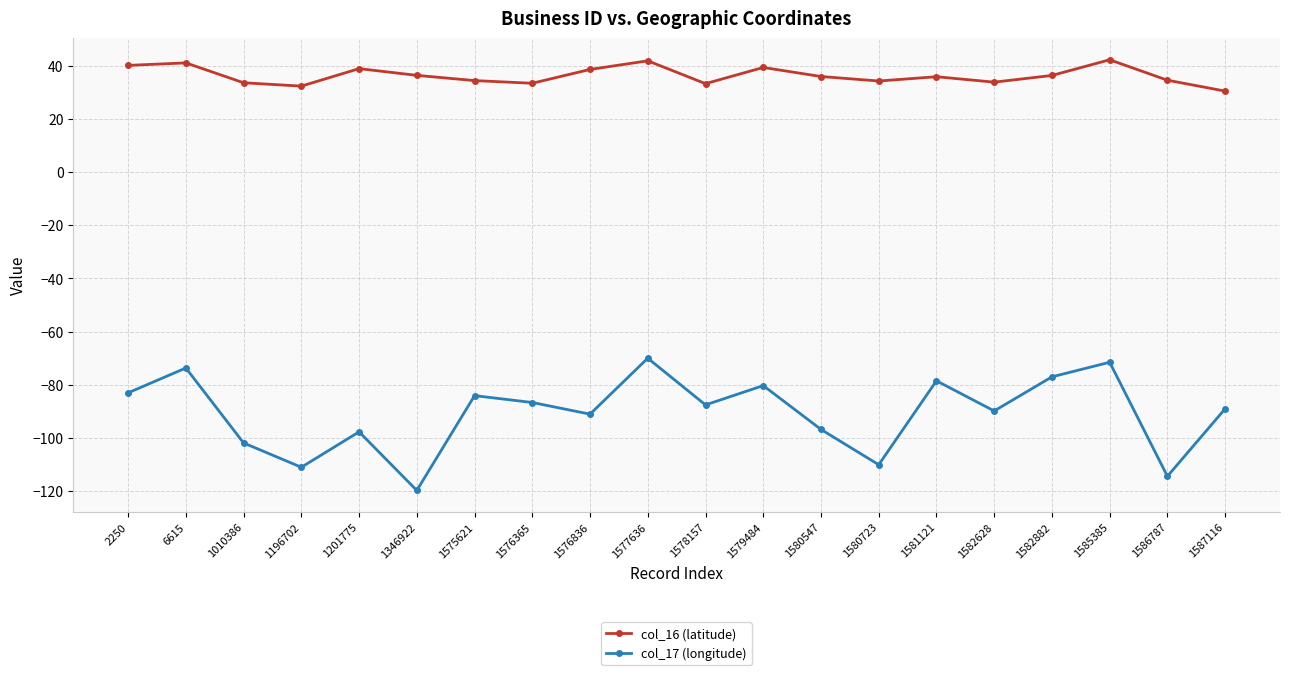

Is it true that col_17 (longitude) equals -54.3 at 1576836?

False